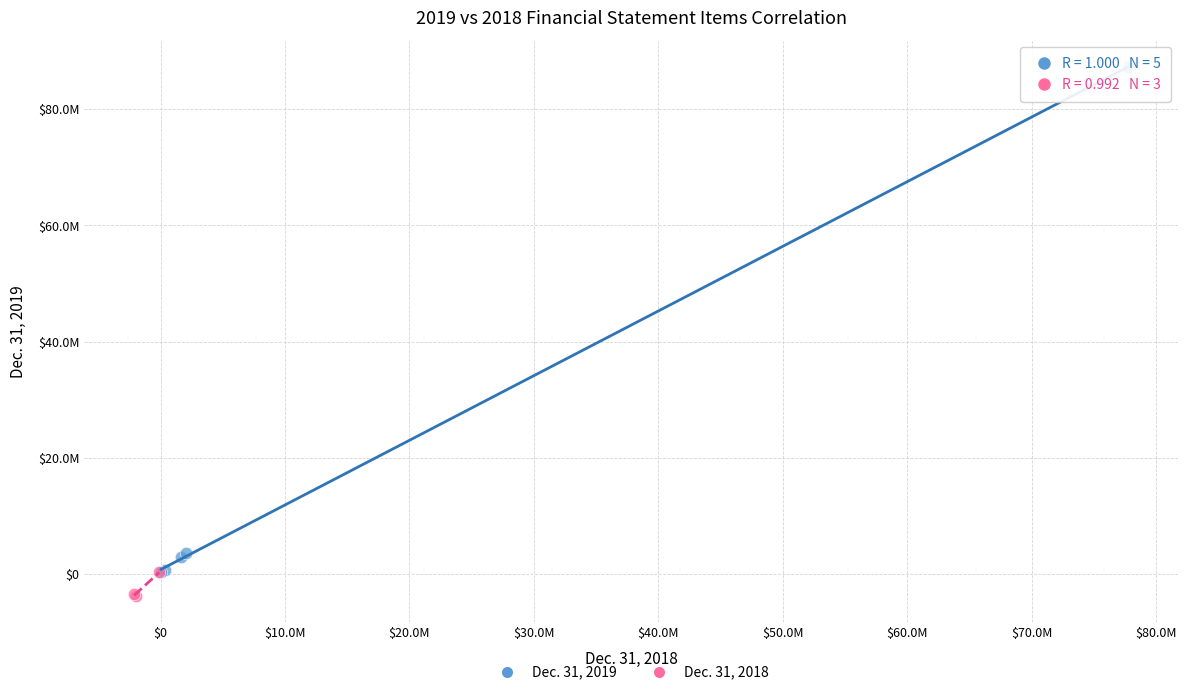

Which series reaches the minimum Y coordinate?

Dec. 31, 2018